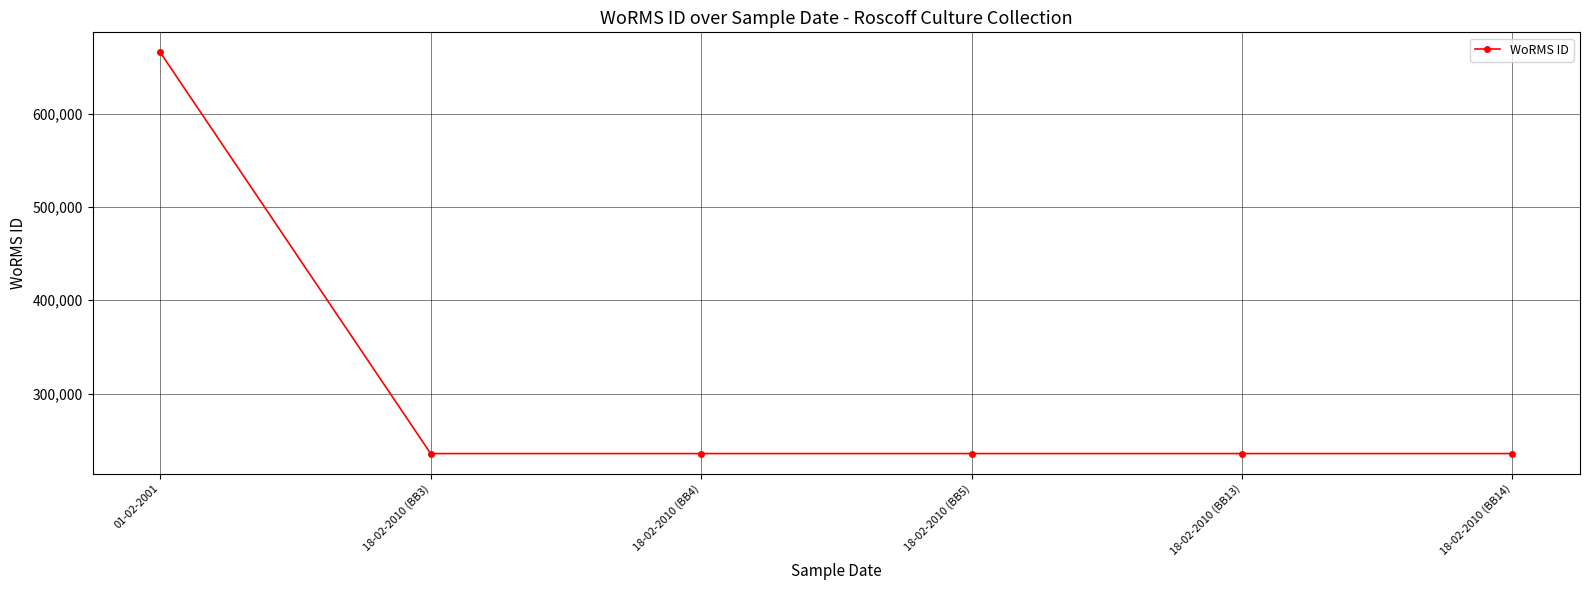

Reading left to right, what are all the values shown in this chart?

01-02-2001=665573	18-02-2010 (BB3)=235804	18-02-2010 (BB4)=235804	18-02-2010 (BB5)=235804	18-02-2010 (BB13)=235804	18-02-2010 (BB14)=235804